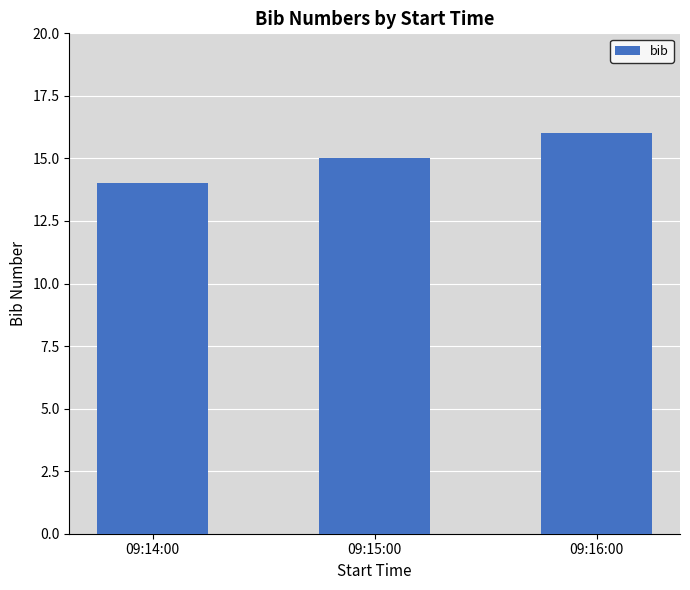

What is the label of the 1st bar from the right?

09:16:00